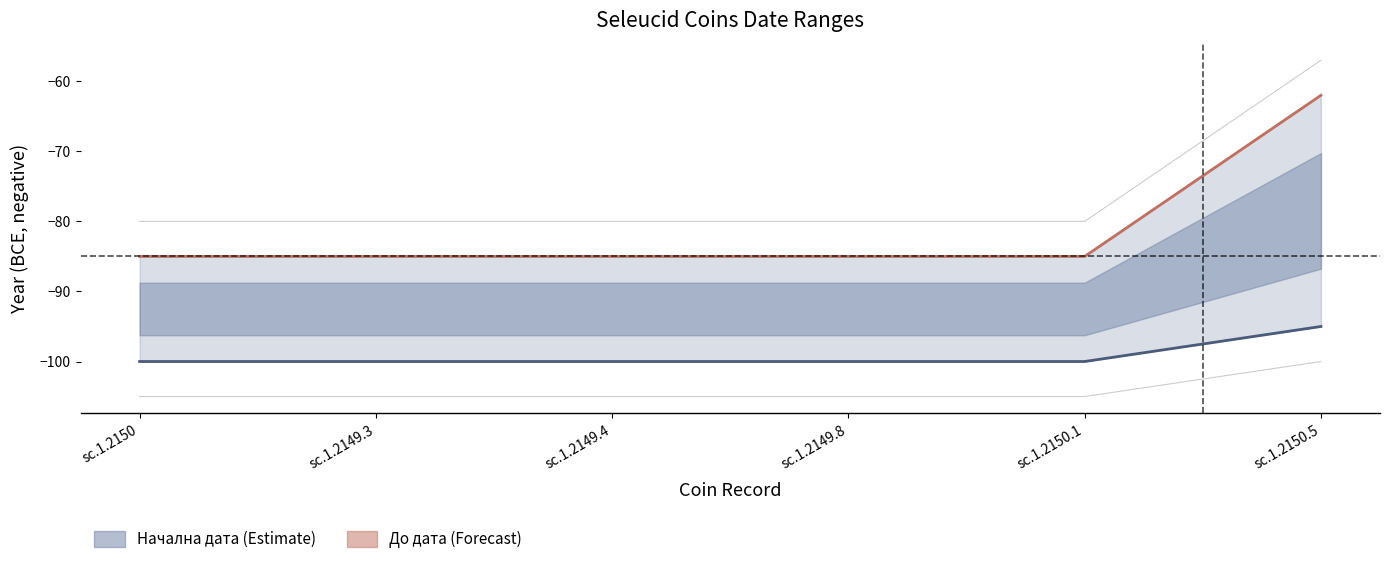

What is the approximate value of До дата at sc.1.2149.3, to the nearest 5?

-85